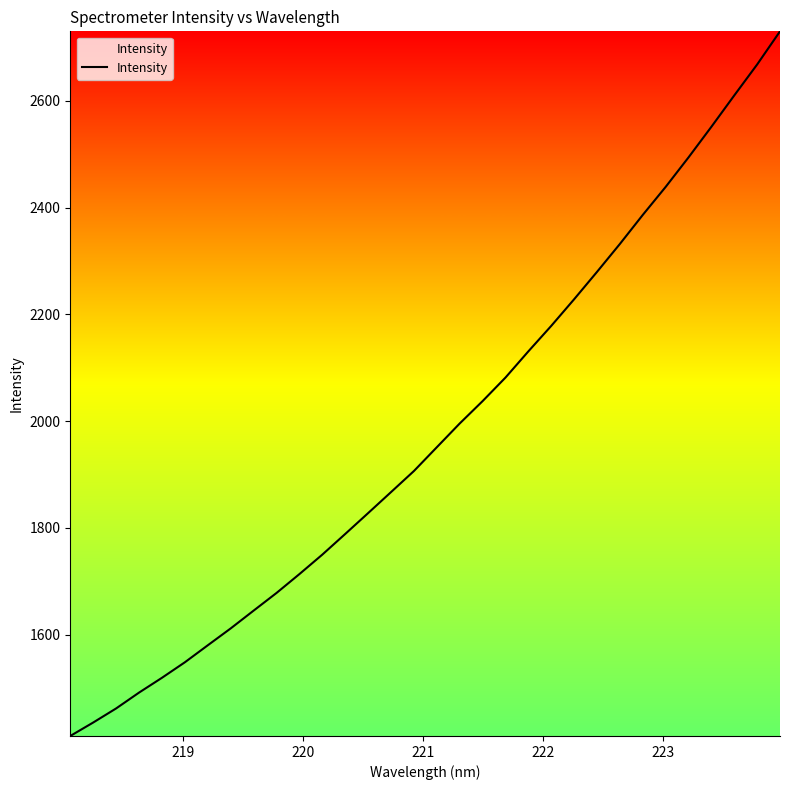

What is the minimum value shown in the chart?

1410.0